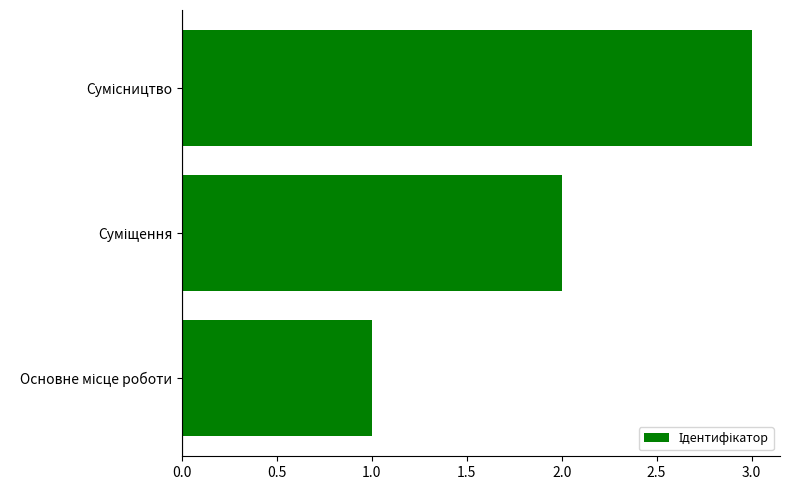

What is the sum of all values?

6